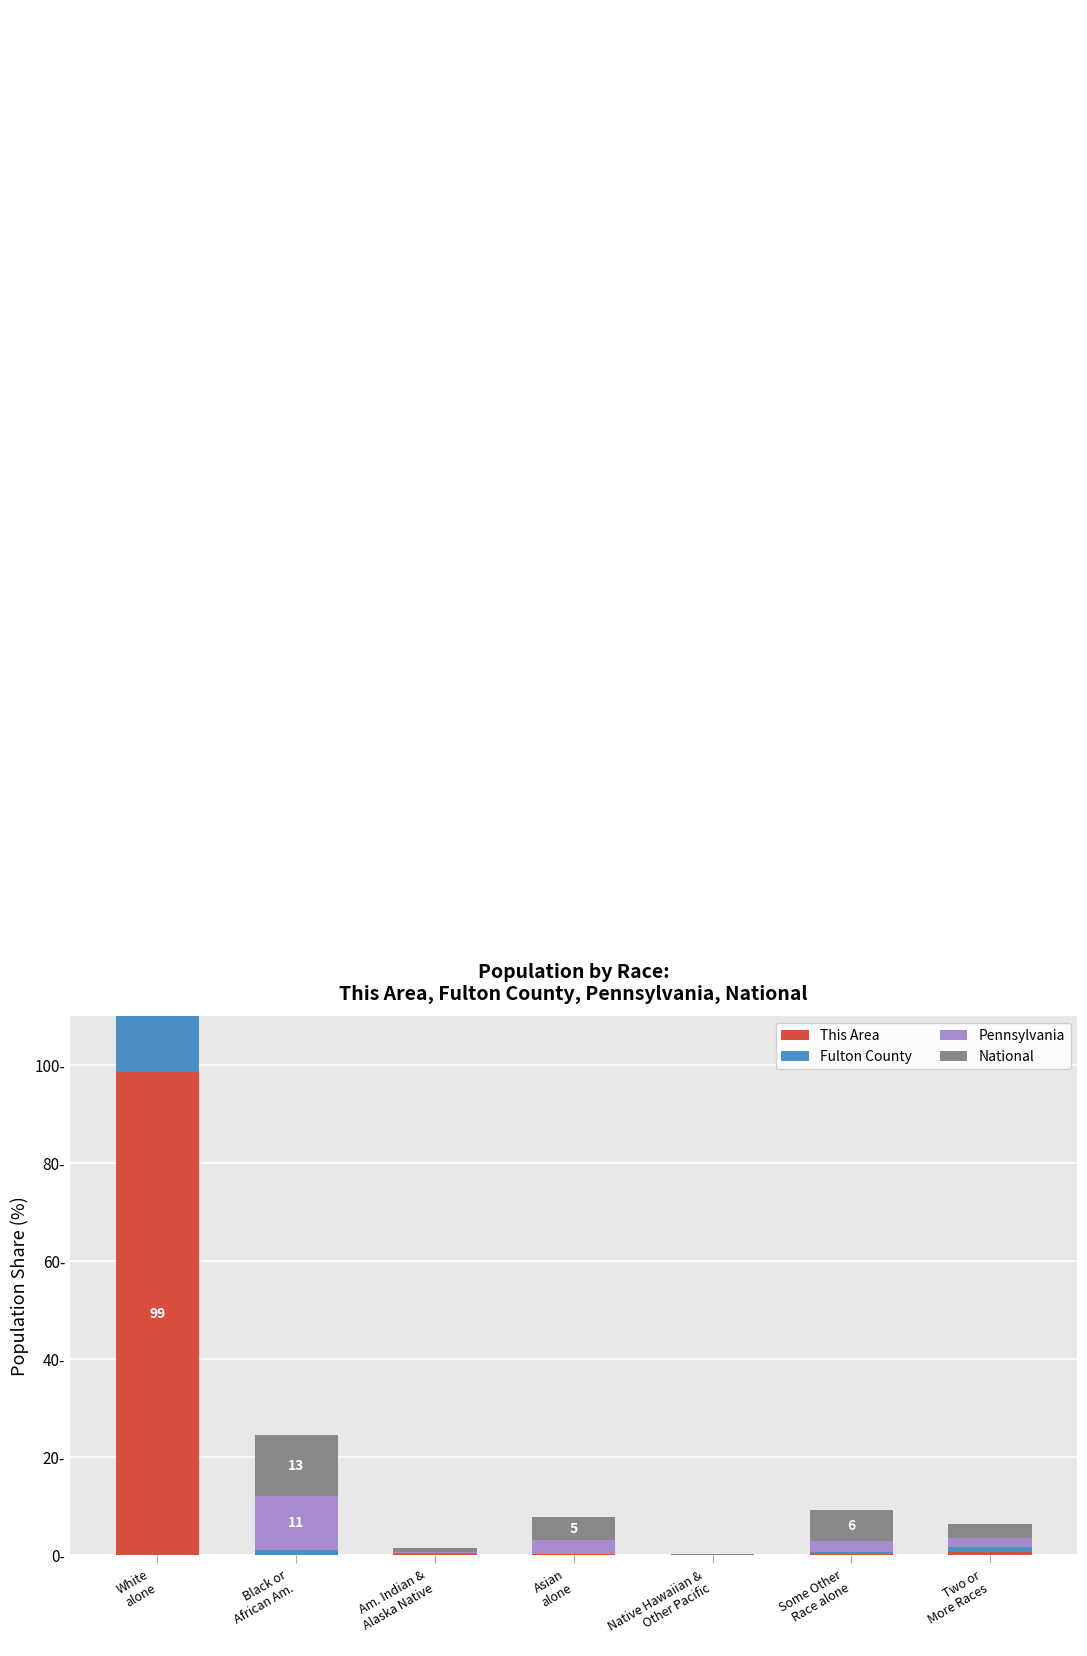

True or false: National has a value of 4.8 at Asian
alone.

True